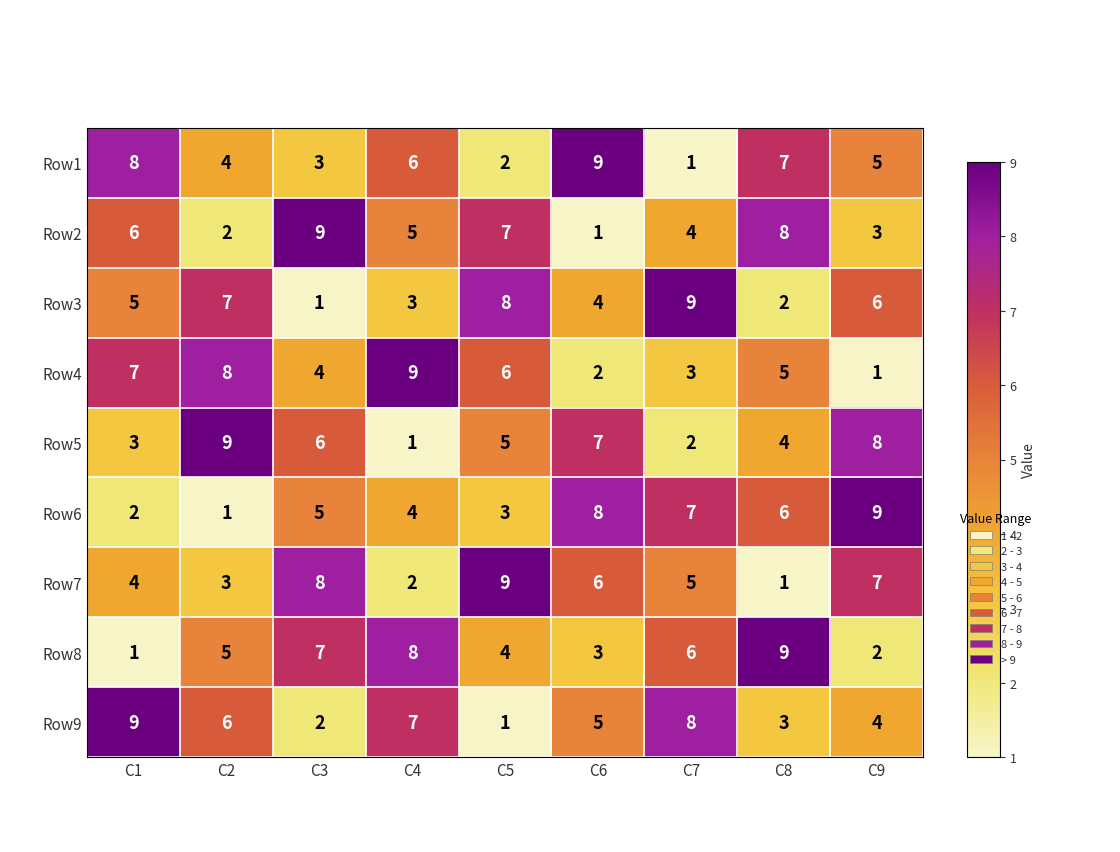

What is the difference between the maximum and minimum values in the Row1 series?

8